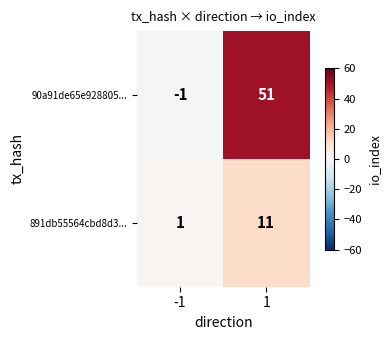

Reading left to right, extract all data points from this chart.

90a91de65e928805...: -1=-1	1=51
891db55564cbd8d3...: -1=1	1=11